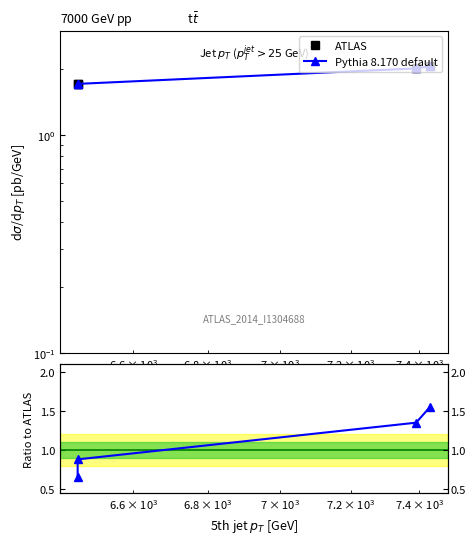

Is it true that Ratio equals 0.6 at $\mathdefault{10^{4}}$?

False